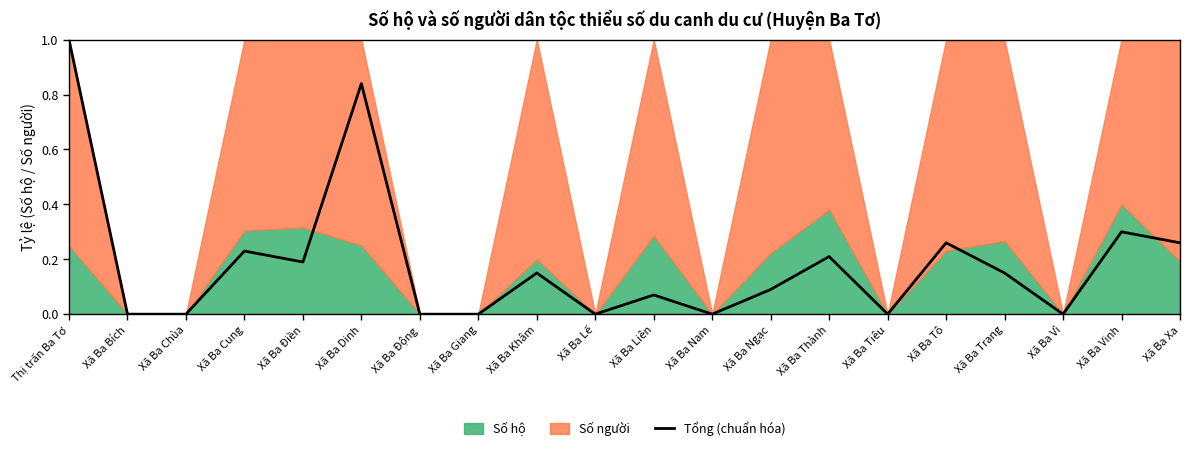

The chart shows a value of 0.4 at Xã Ba Xa. True or false?

False